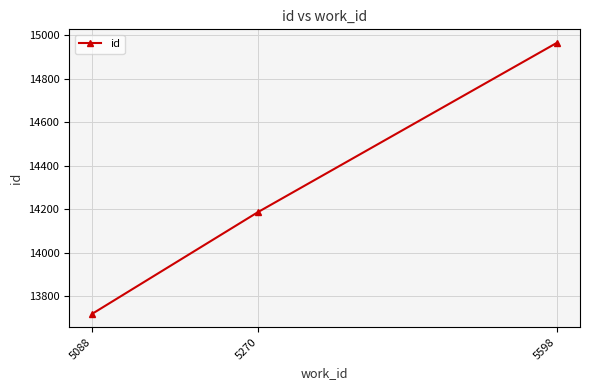

What is the sum of all values?

42871